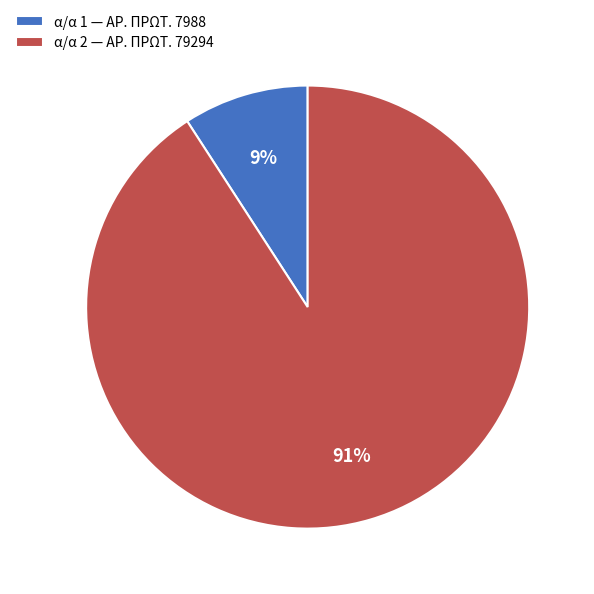

Is it true that α/α 2 — ΑΡ. ΠΡΩΤ. 79294 is 91% of the pie?

True